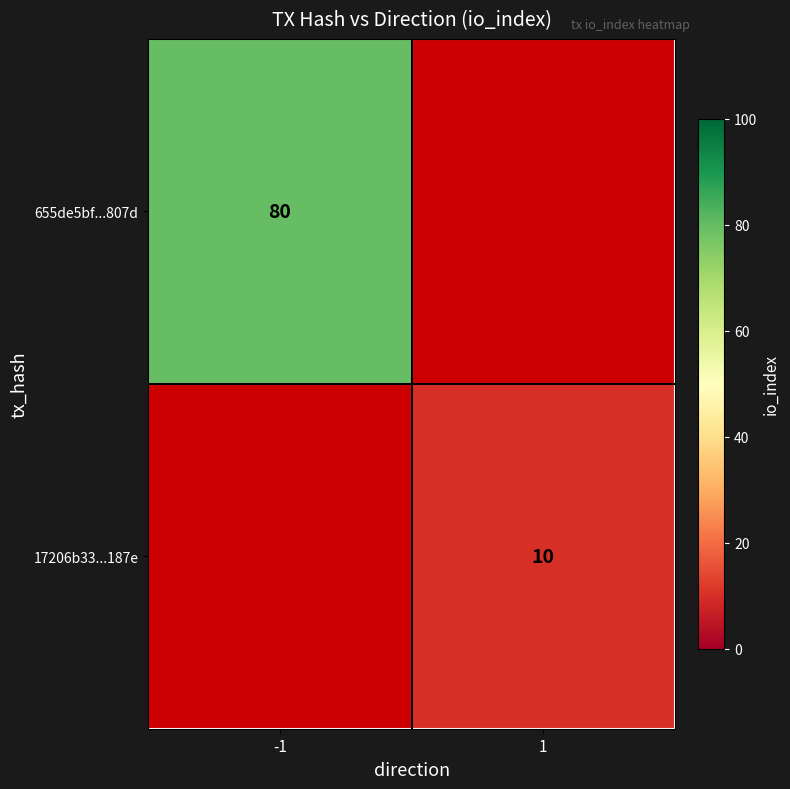

Is it true that 17206b33...187e equals 6 at 1?

False